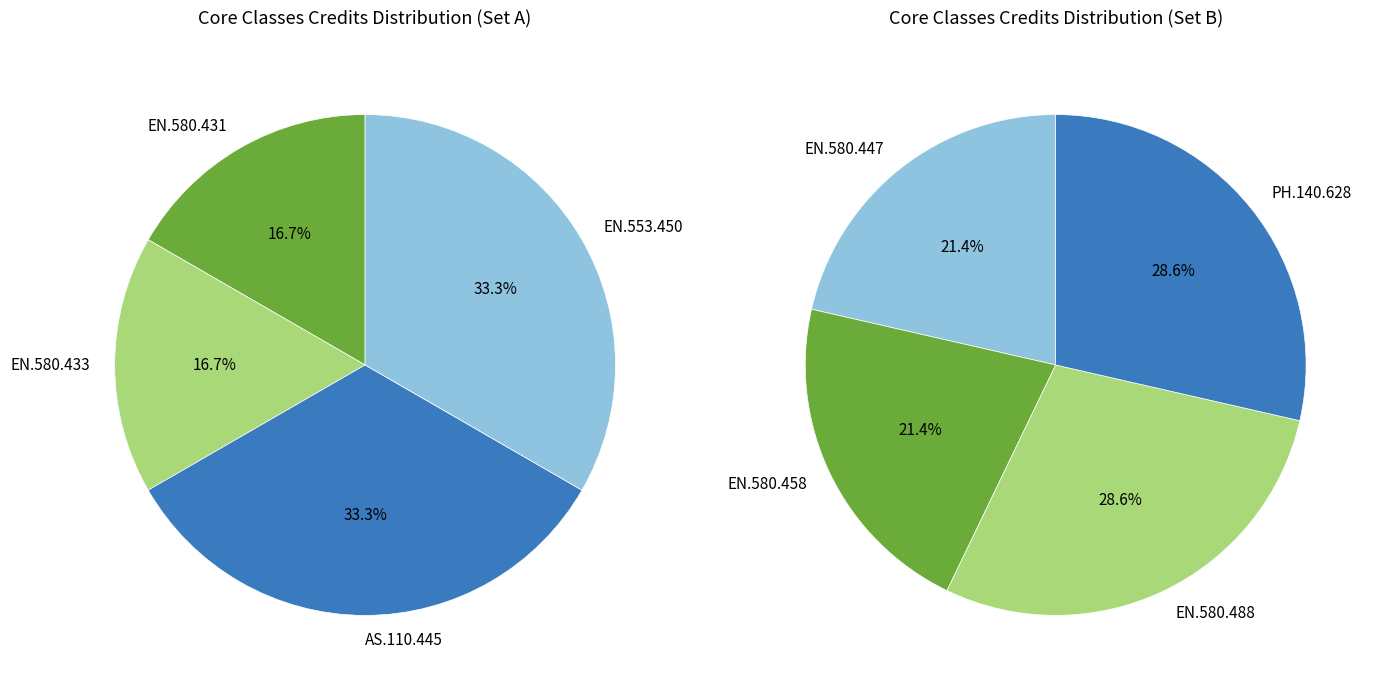

Does EN.553.450 represent more than half of the total?

No